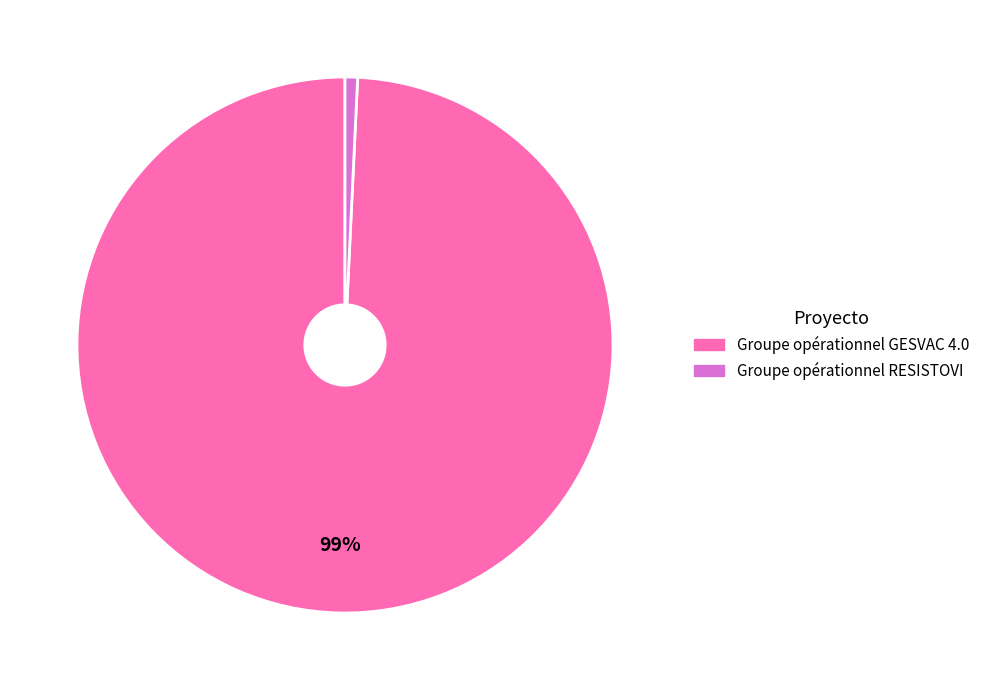

Do Groupe opérationnel GESVAC 4.0 and Groupe opérationnel RESISTOVI together represent more than half of the pie?

Yes